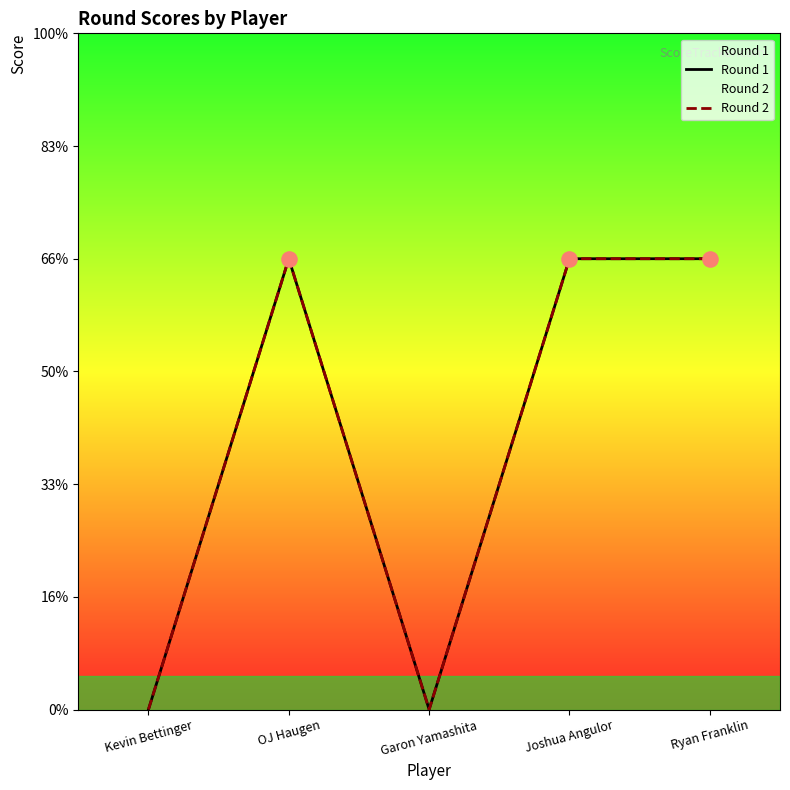

At which category is the sum across all series the highest?

OJ Haugen